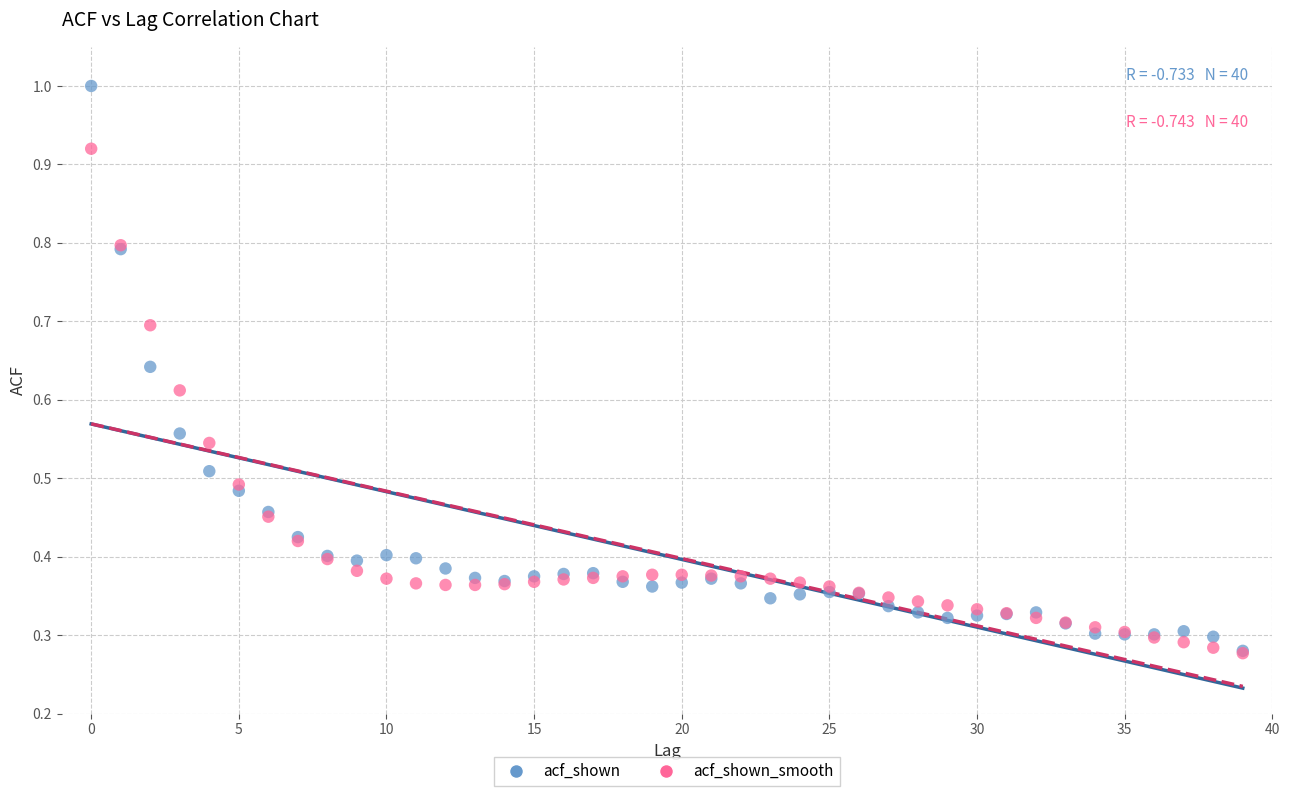

Which series has the largest Y range (max minus min)?

acf_shown